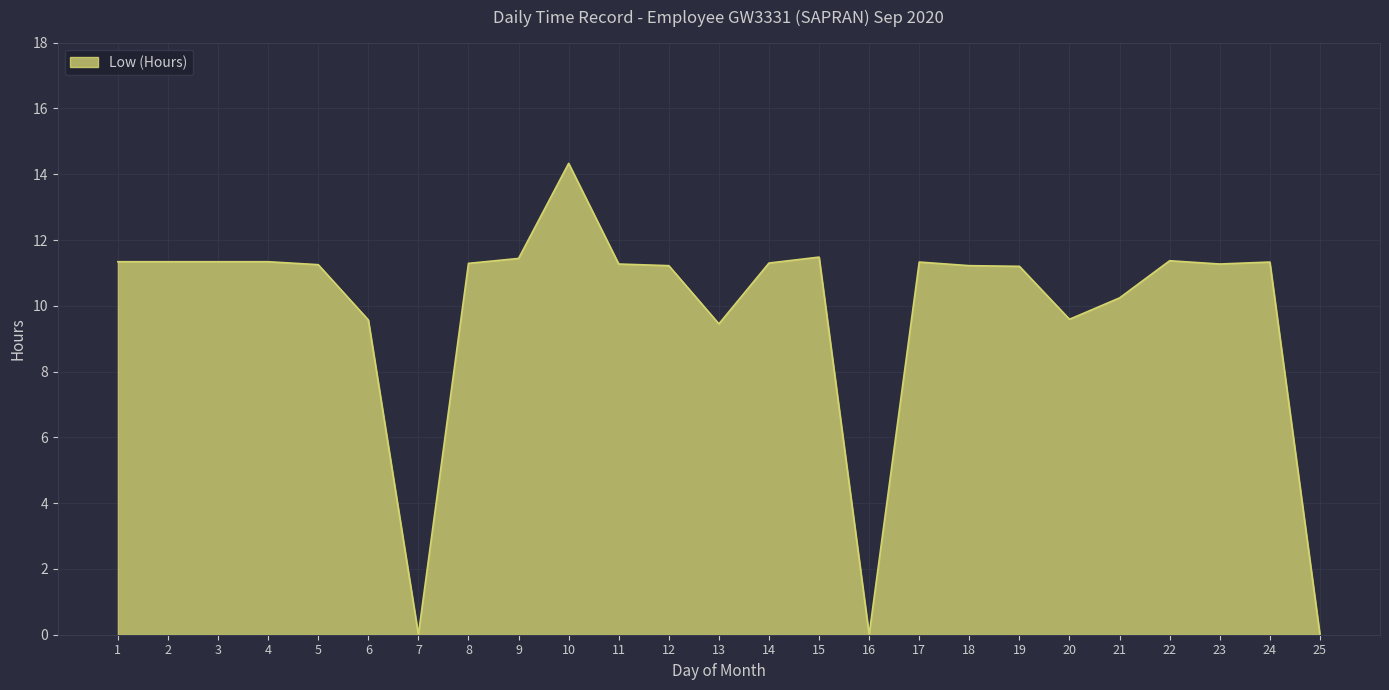

What is the maximum value shown in the chart?

14.3